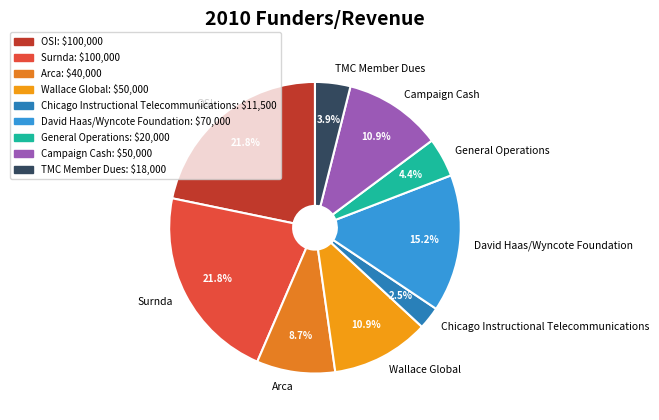

Which slice is the smallest?

Chicago Instructional Telecommunications